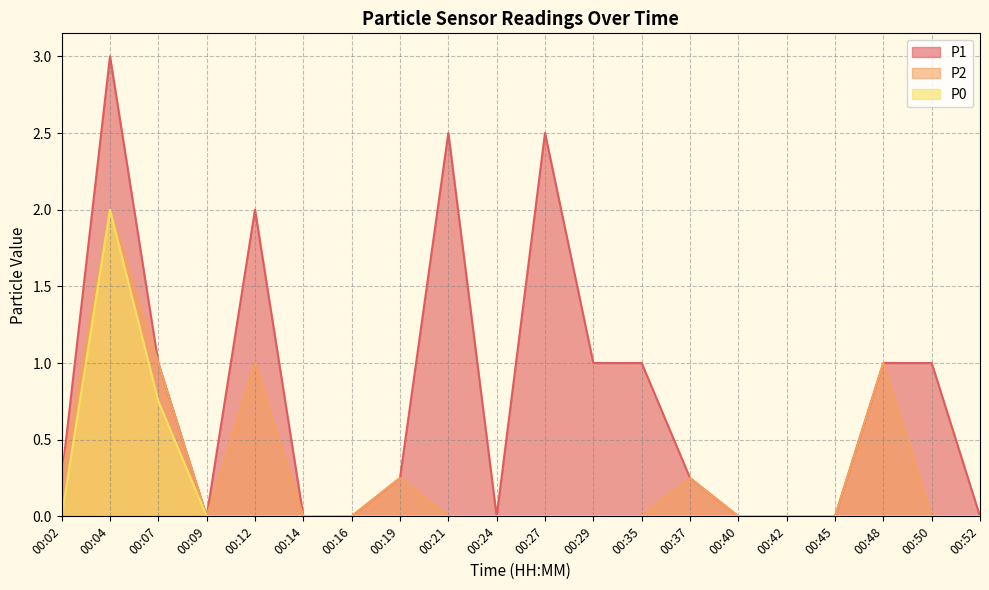

Reading right to left, extract all data points from this chart.

P1: 0.0	1.0	1.0	0.0	0.0	0.0	0.2	1.0	1.0	2.5	0.0	2.5	0.2	0.0	0.0	2.0	0.0	1.0	3.0	0.2
P2: 0.0	0.0	1.0	0.0	0.0	0.0	0.2	0.0	0.0	0.0	0.0	0.0	0.2	0.0	0.0	1.0	0.0	1.0	2.0	0.2
P0: 0.0	0.0	0.0	0.0	0.0	0.0	0.0	0.0	0.0	0.0	0.0	0.0	0.0	0.0	0.0	0.0	0.0	0.8	2.0	0.0